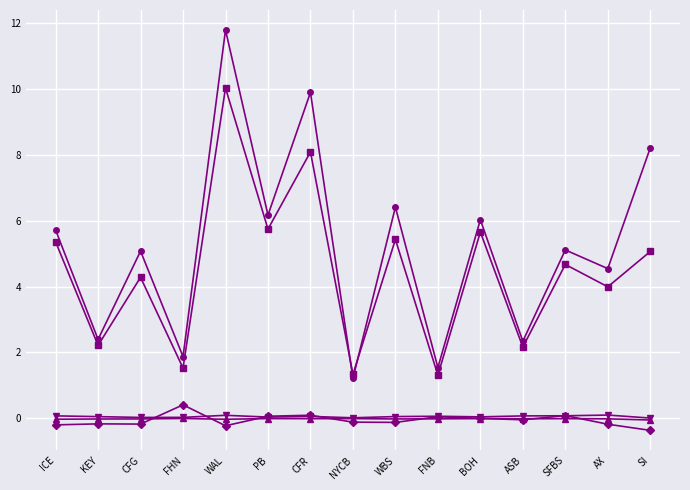

Does the chart have visible grid lines?

Yes